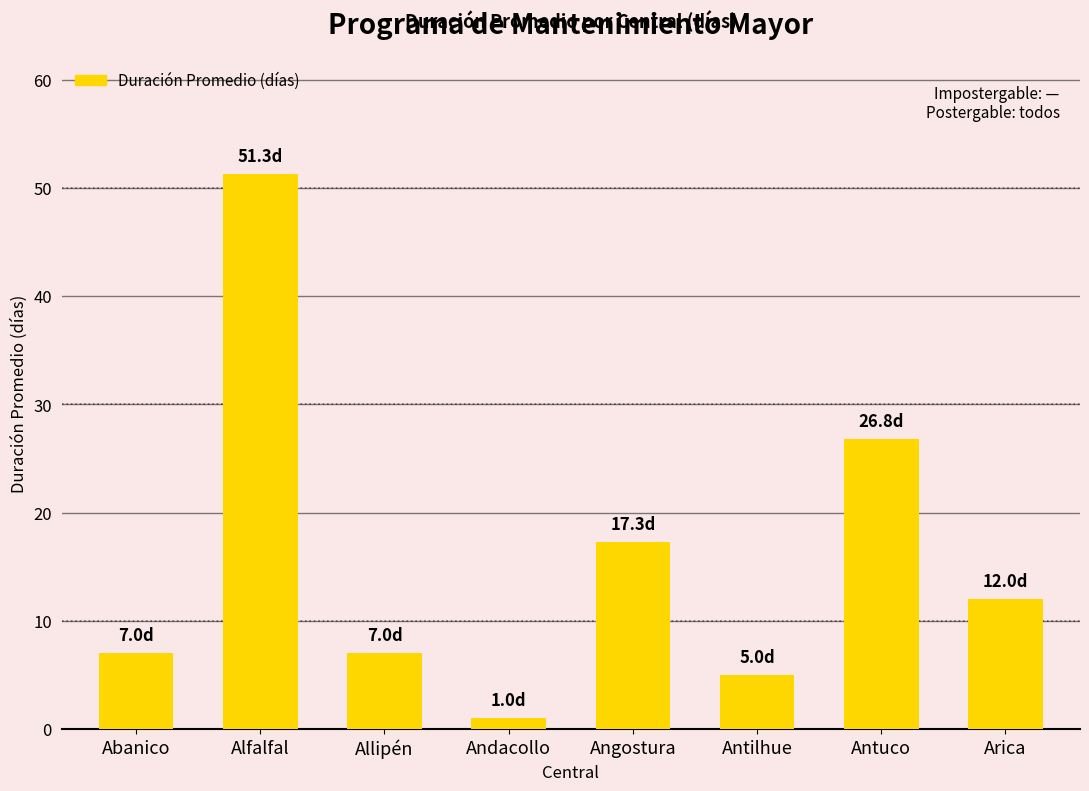

Read the value at Allipén.

7.0